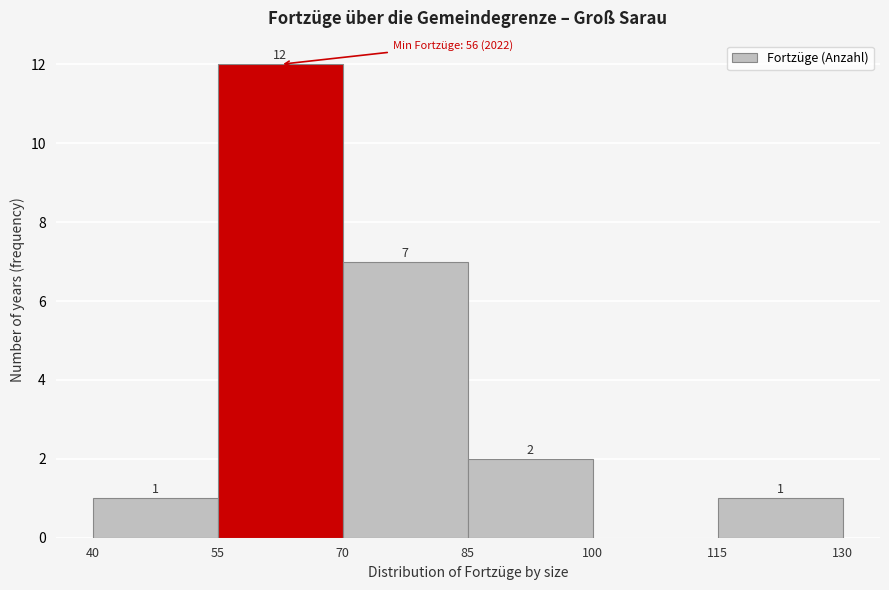

Over which range of the x-axis is the bar tallest?

55 to 70